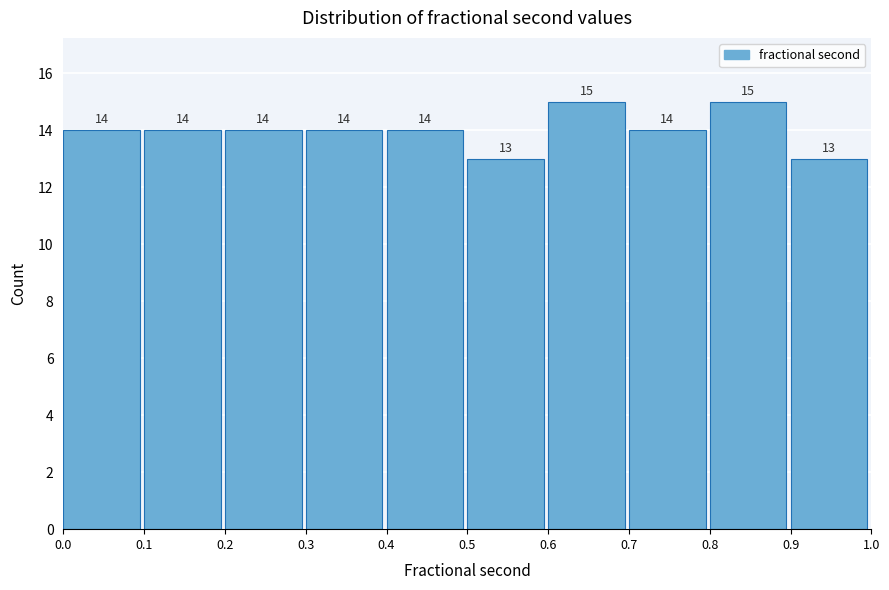

How tall is the bar that spans 0.8 to 0.9 on the x-axis?

15